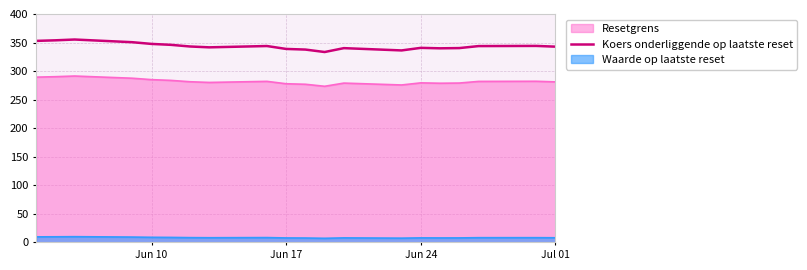

Which series has the widest spread of values?

Koers onderliggende op laatste reset